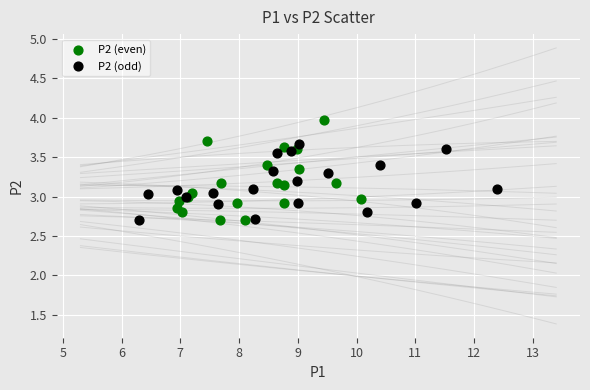

Which series reaches the maximum Y coordinate?

P2 (even)